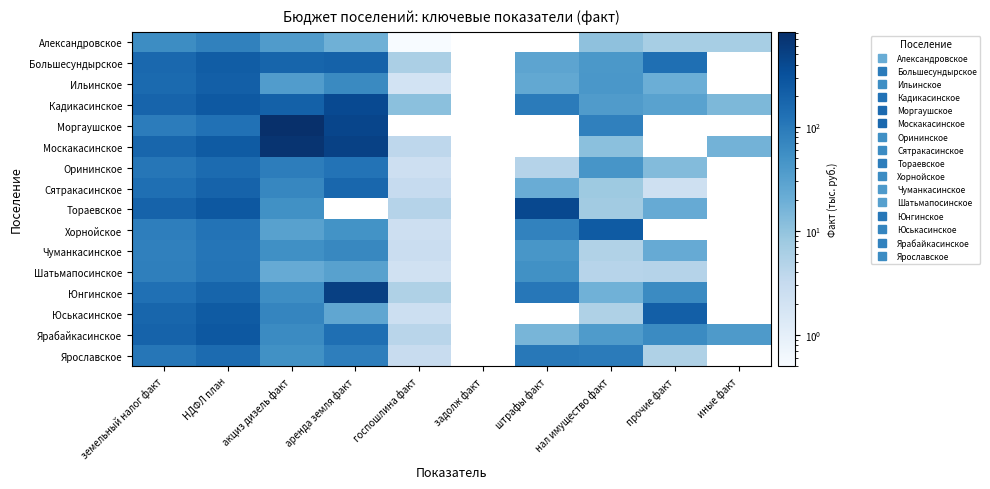

Reading left to right, extract all data points from this chart.

Александровское: земельный налог факт=57.8	НДФЛ план=80.1	акциз дизель факт=36.4	аренда земля факт=18.9	госпошлина факт=0.5	задолж факт=0.0	штрафы факт=0.0	нал имущество факт=10.5	прочие факт=6.4	иные факт=6.4
Большесундырское: земельный налог факт=165.5	НДФЛ план=229.4	акциз дизель факт=179.2	аренда земля факт=195.7	госпошлина факт=6.0	задолж факт=0.0	штрафы факт=27.2	нал имущество факт=41.5	прочие факт=134.0	иные факт=0.0
Ильинское: земельный налог факт=156.6	НДФЛ план=217.0	акциз дизель факт=36.0	аренда земля факт=63.8	госпошлина факт=2.0	задолж факт=0.0	штрафы факт=24.7	нал имущество факт=43.0	прочие факт=20.0	иные факт=0.0
Кадикасинское: земельный налог факт=186.3	НДФЛ план=258.2	акциз дизель факт=203.1	аренда земля факт=394.4	госпошлина факт=11.2	задолж факт=0.0	штрафы факт=94.6	нал имущество факт=36.8	прочие факт=30.2	иные факт=14.4
Моргаушское: земельный налог факт=92.0	НДФЛ план=127.5	акциз дизель факт=825.3	аренда земля факт=444.8	госпошлина факт=0.0	задолж факт=0.0	штрафы факт=0.0	нал имущество факт=83.2	прочие факт=0.0	иные факт=0.0
Москакасинское: земельный налог факт=173.4	НДФЛ план=240.3	акциз дизель факт=719.2	аренда земля факт=497.9	госпошлина факт=3.9	задолж факт=0.0	штрафы факт=0.0	нал имущество факт=11.1	прочие факт=0.0	иные факт=17.5
Орининское: земельный налог факт=110.6	НДФЛ план=153.2	акциз дизель факт=91.1	аренда земля факт=120.4	госпошлина факт=2.4	задолж факт=0.0	штрафы факт=4.7	нал имущество факт=45.5	прочие факт=13.1	иные факт=0.0
Сятракасинское: земельный налог факт=136.4	НДФЛ план=189.0	акциз дизель факт=68.6	аренда земля факт=169.4	госпошлина факт=3.1	задолж факт=0.0	штрафы факт=21.0	нал имущество факт=7.8	прочие факт=2.3	иные факт=0.0
Тораевское: земельный налог факт=189.1	НДФЛ план=262.1	акциз дизель факт=52.1	аренда земля факт=0.0	госпошлина факт=4.7	задолж факт=0.0	штрафы факт=402.1	нал имущество факт=7.2	прочие факт=22.3	иные факт=0.0
Хорнойское: земельный налог факт=86.4	НДФЛ план=119.8	акциз дизель факт=31.0	аренда земля факт=48.7	госпошлина факт=2.4	задолж факт=0.0	штрафы факт=77.0	нал имущество факт=244.0	прочие факт=0.0	иные факт=0.0
Чуманкасинское: земельный налог факт=82.5	НДФЛ план=114.3	акциз дизель факт=52.9	аренда земля факт=68.3	госпошлина факт=2.8	задолж факт=0.0	штрафы факт=43.3	нал имущество факт=5.2	прочие факт=22.7	иные факт=0.0
Шатьмапосинское: земельный налог факт=84.7	НДФЛ план=117.4	акциз дизель факт=22.7	аренда земля факт=30.8	госпошлина факт=2.1	задолж факт=0.0	штрафы факт=52.0	нал имущество факт=4.5	прочие факт=4.8	иные факт=0.0
Юнгинское: земельный налог факт=130.2	НДФЛ план=180.4	акциз дизель факт=56.8	аренда земля факт=511.6	госпошлина факт=5.4	задолж факт=0.0	штрафы факт=108.8	нал имущество факт=18.1	прочие факт=61.6	иные факт=0.0
Юськасинское: земельный налог факт=175.1	НДФЛ план=242.6	акциз дизель факт=70.8	аренда земля факт=25.7	госпошлина факт=2.5	задолж факт=0.0	штрафы факт=0.0	нал имущество факт=5.4	прочие факт=213.9	иные факт=0.0
Ярабайкасинское: земельный налог факт=191.9	НДФЛ план=266.0	акциз дизель факт=61.0	аренда земля факт=136.2	госпошлина факт=4.3	задолж факт=0.0	штрафы факт=15.8	нал имущество факт=38.0	прочие факт=62.3	иные факт=38.9
Ярославское: земельный налог факт=110.0	НДФЛ план=152.4	акциз дизель факт=51.8	аренда земля факт=87.6	госпошлина факт=3.0	задолж факт=0.0	штрафы факт=102.8	нал имущество факт=94.8	прочие факт=5.4	иные факт=0.0